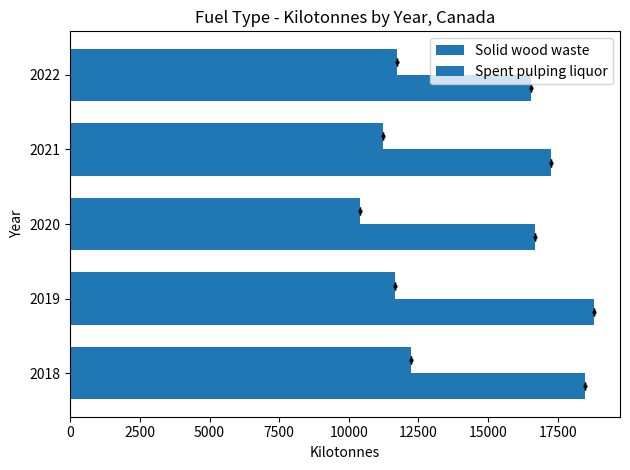

Reading left to right, transcribe all the data shown in this chart.

Solid wood waste: 12215	11664	10386	11242	11740
Spent pulping liquor: 18477	18795	16669	17259	16530